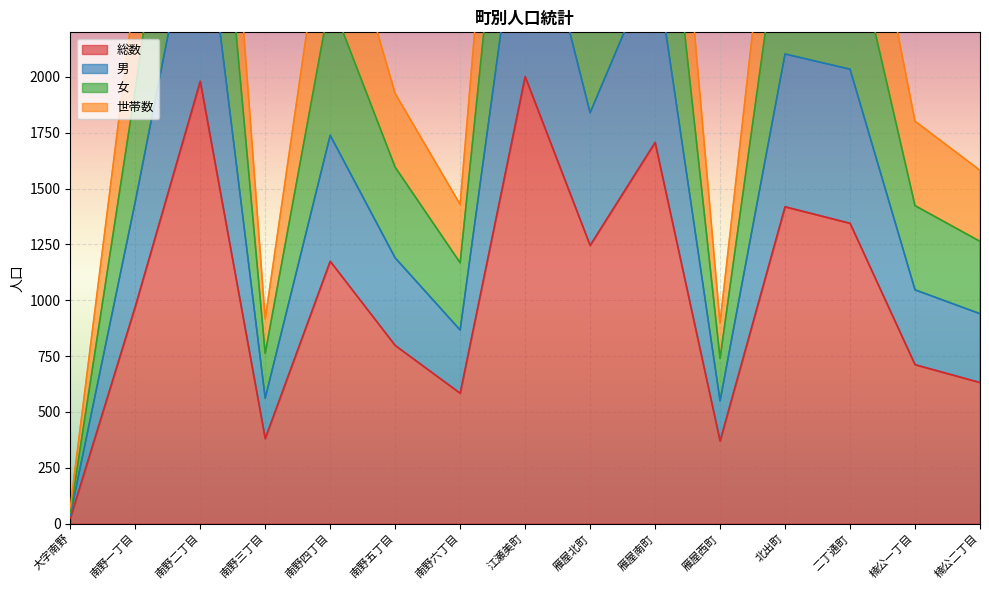

What is the maximum value shown in the chart?

4894